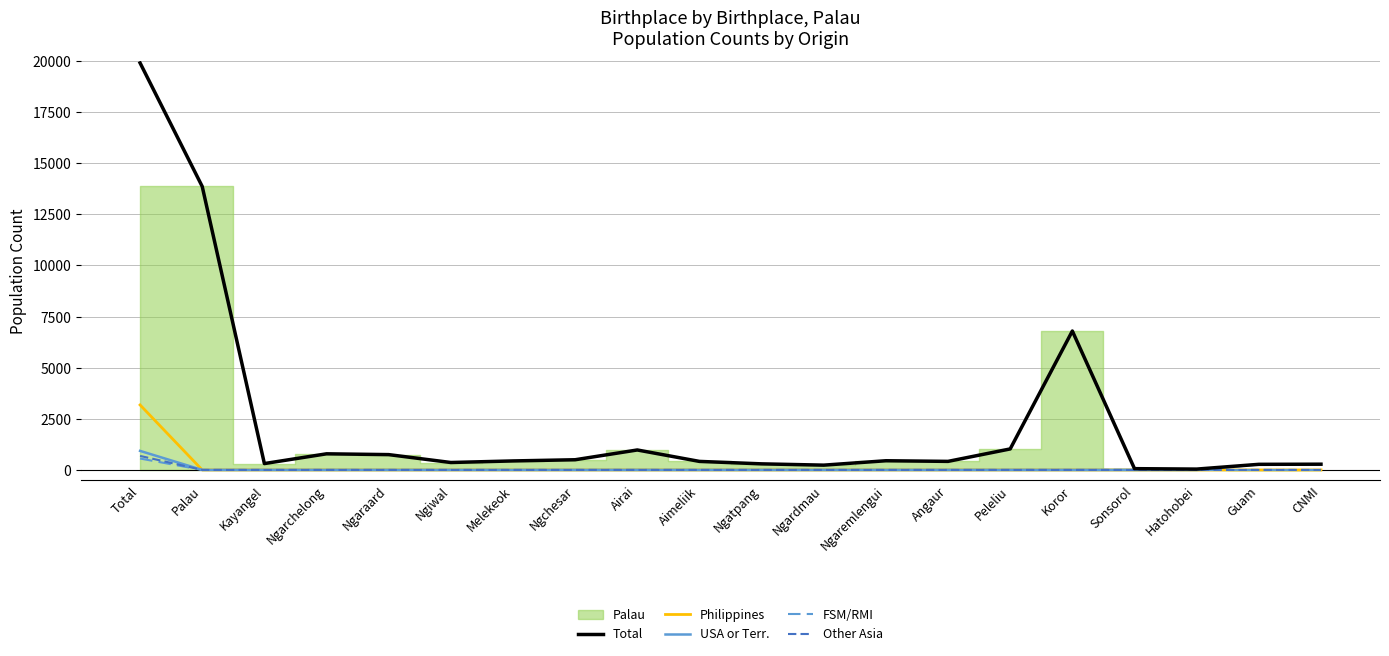

Reading left to right, what are all the values shown in this chart?

Total: 19907	13864	311	788	749	363	440	498	976	417	297	234	449	418	1027	6794	62	41	274	280
Philippines: 3179	0	0	0	0	0	0	0	0	0	0	0	0	0	0	0	0	0	0	0
USA or Terr.: 931	0	0	0	0	0	0	0	0	0	0	0	0	0	0	0	0	0	274	280
FSM/RMI: 557	0	0	0	0	0	0	0	0	0	0	0	0	0	0	0	0	0	0	0
Other Asia: 685	0	0	0	0	0	0	0	0	0	0	0	0	0	0	0	0	0	0	0